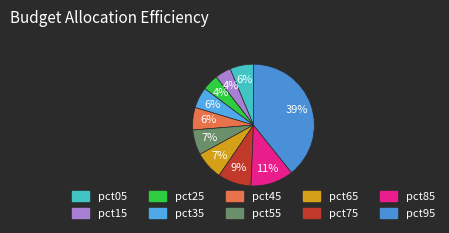

To the nearest percent, what portion does pct45 represent?

6%